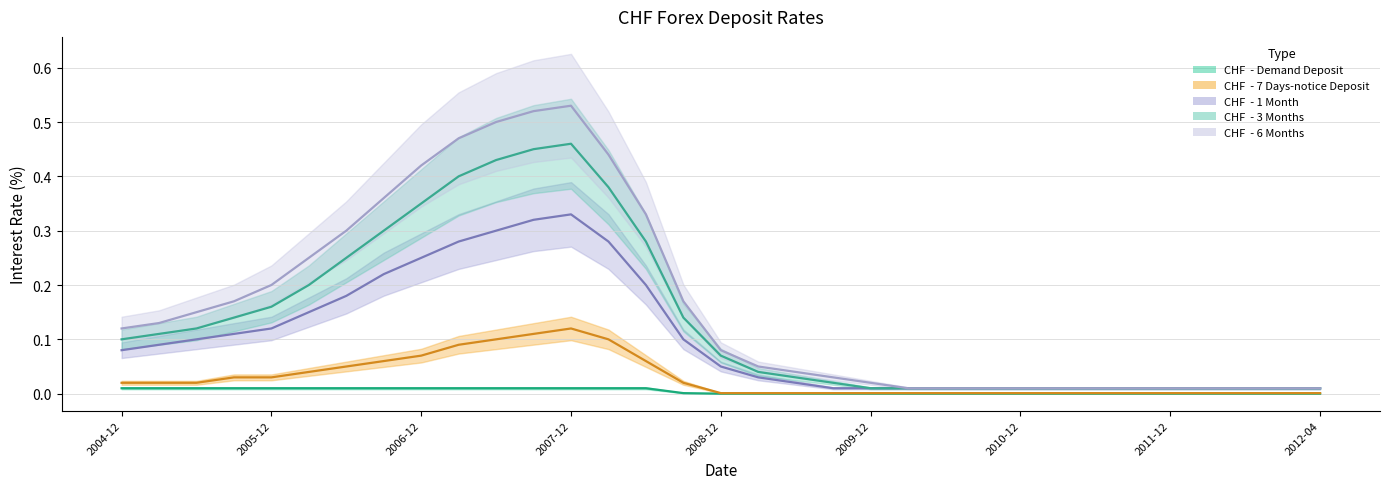

Rank the series by their maximum value, from highest to lowest.

CHF  - 6 Months, CHF  - 3 Months, CHF  - 1 Month, CHF  - 7 Days-notice Deposit, CHF  - Demand Deposit